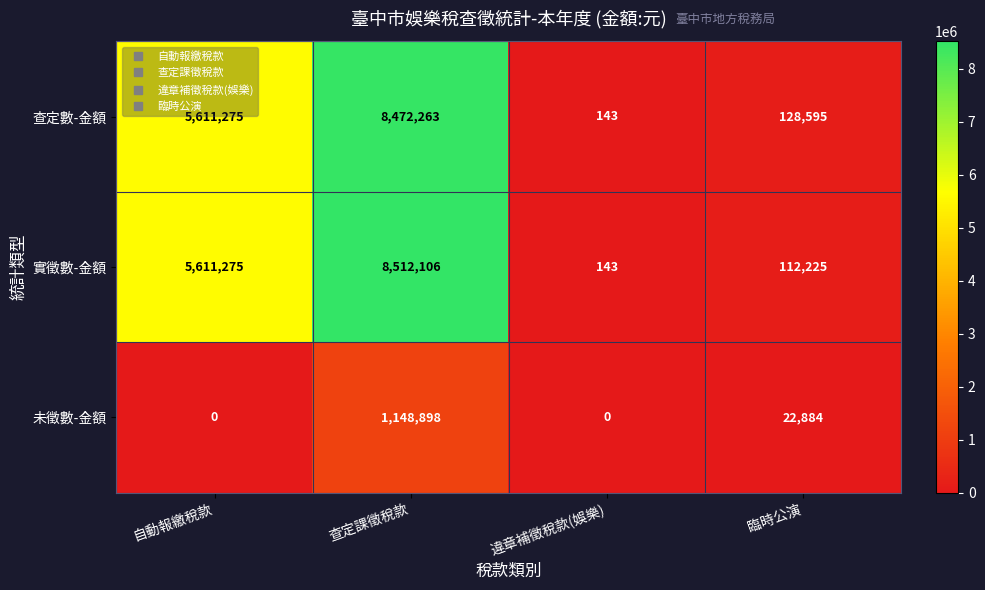

What is the difference between the maximum and minimum values in the 實徵數-金額 series?

8511963